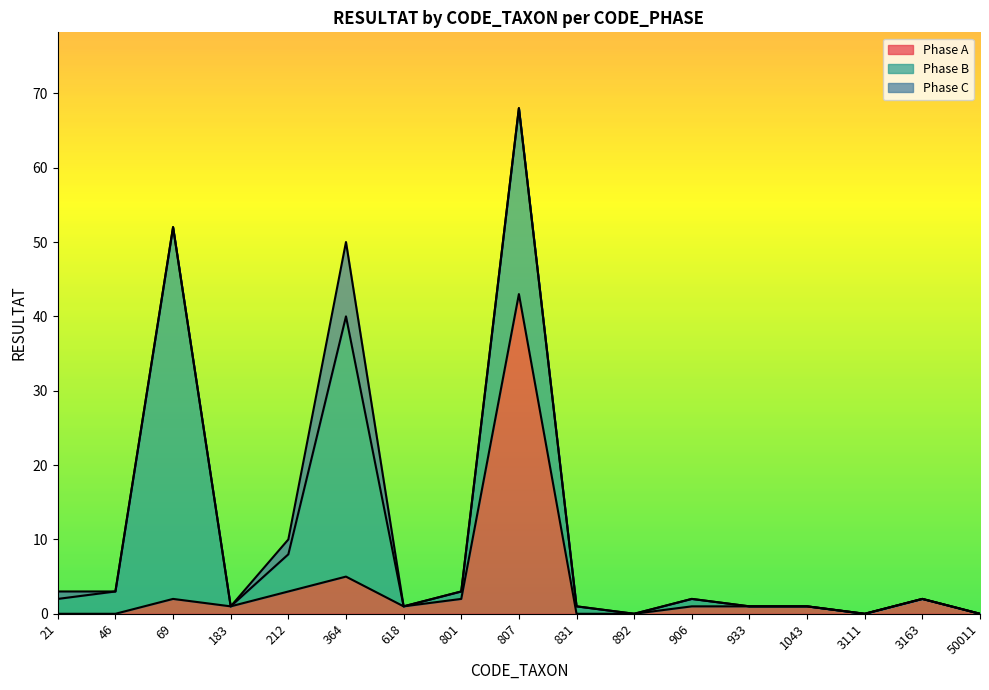

What is the sum of all Phase B values?

123